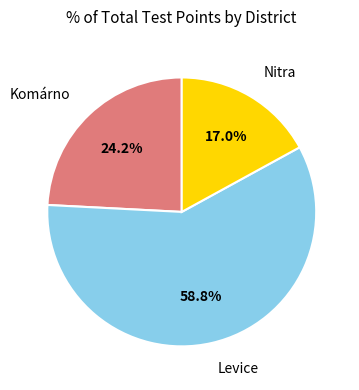

Does any single category account for the majority?

Yes